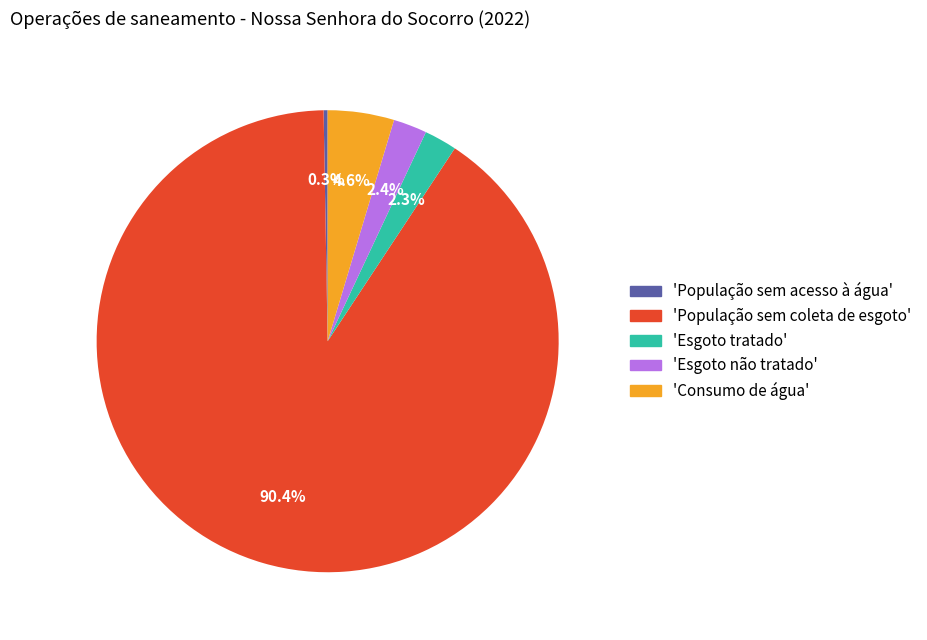

How many slices are in this pie chart?

5